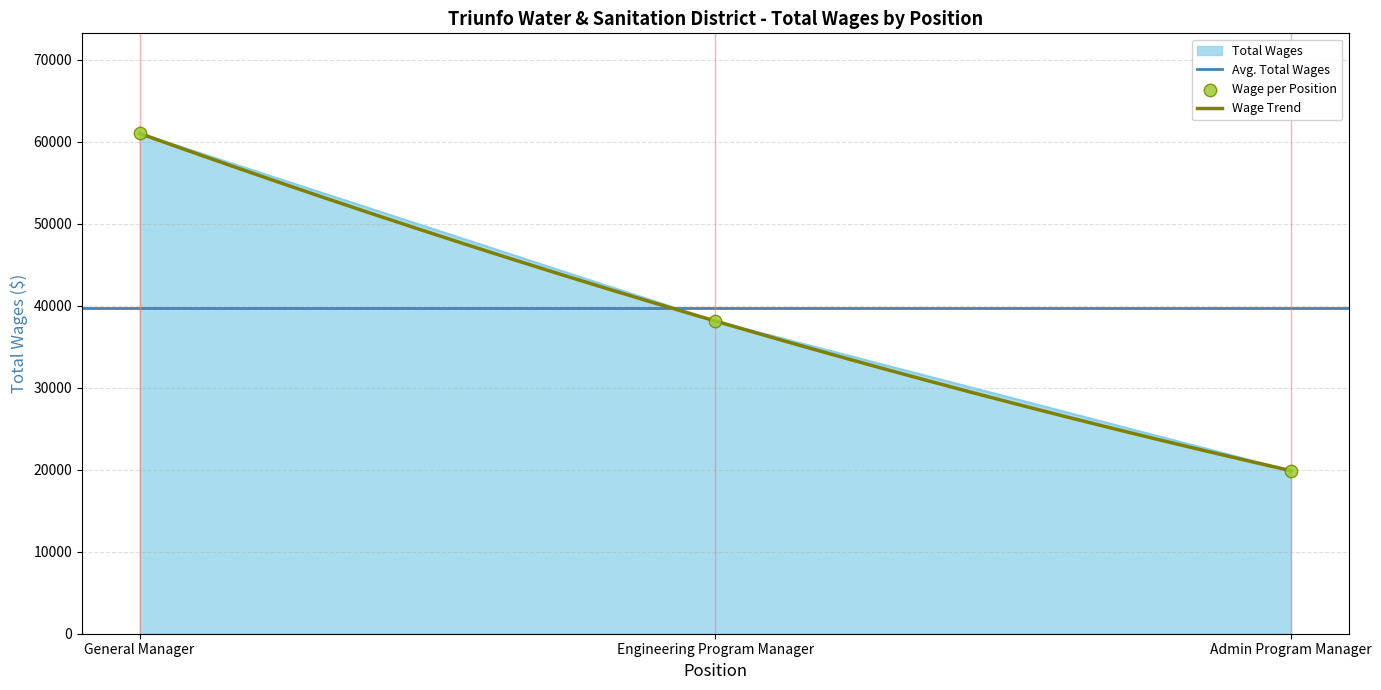

Approximately how many times larger is the value at Admin Program Manager compared to Engineering Program Manager?

0.5